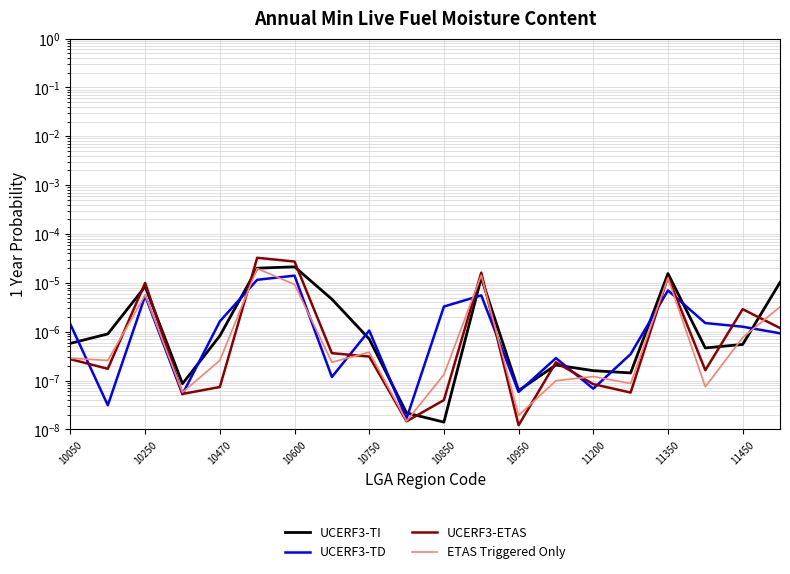

At how many categories does at least one series exceed 0?

20